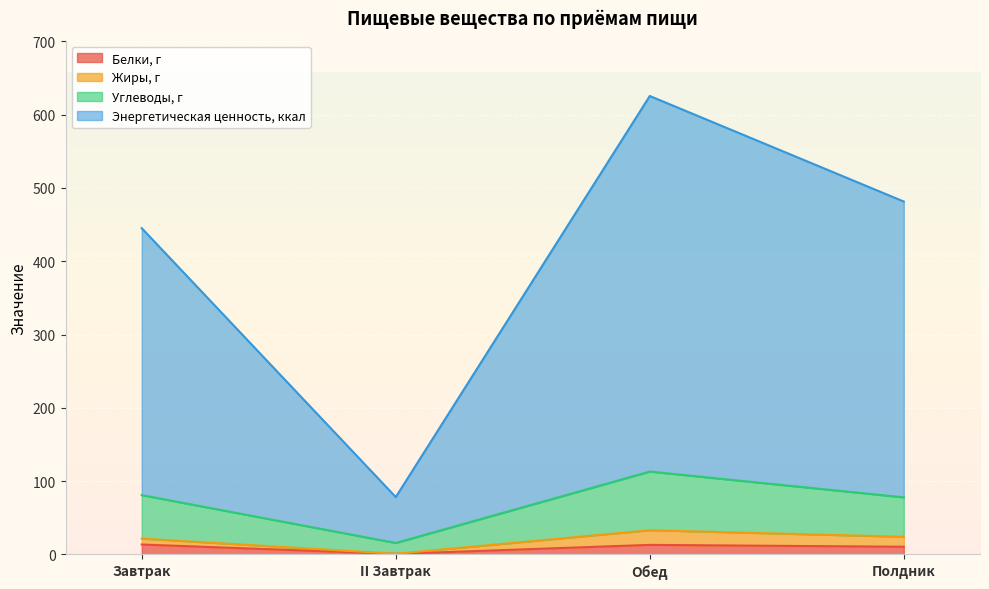

At which category is the sum across all series the highest?

Обед